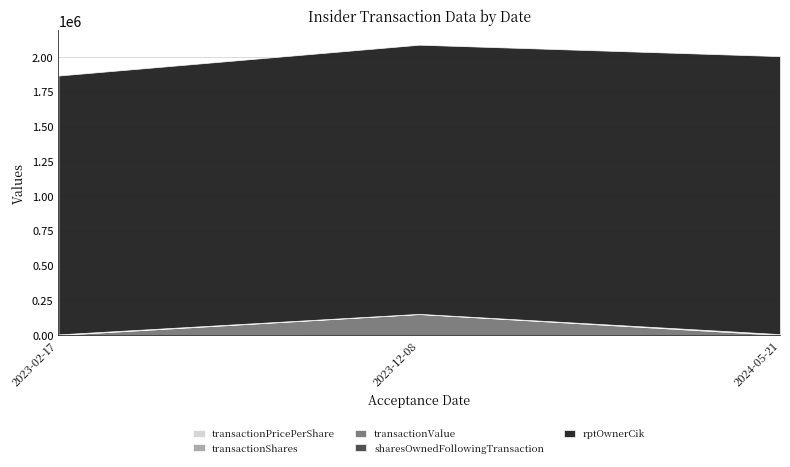

Does the chart have visible grid lines?

Yes